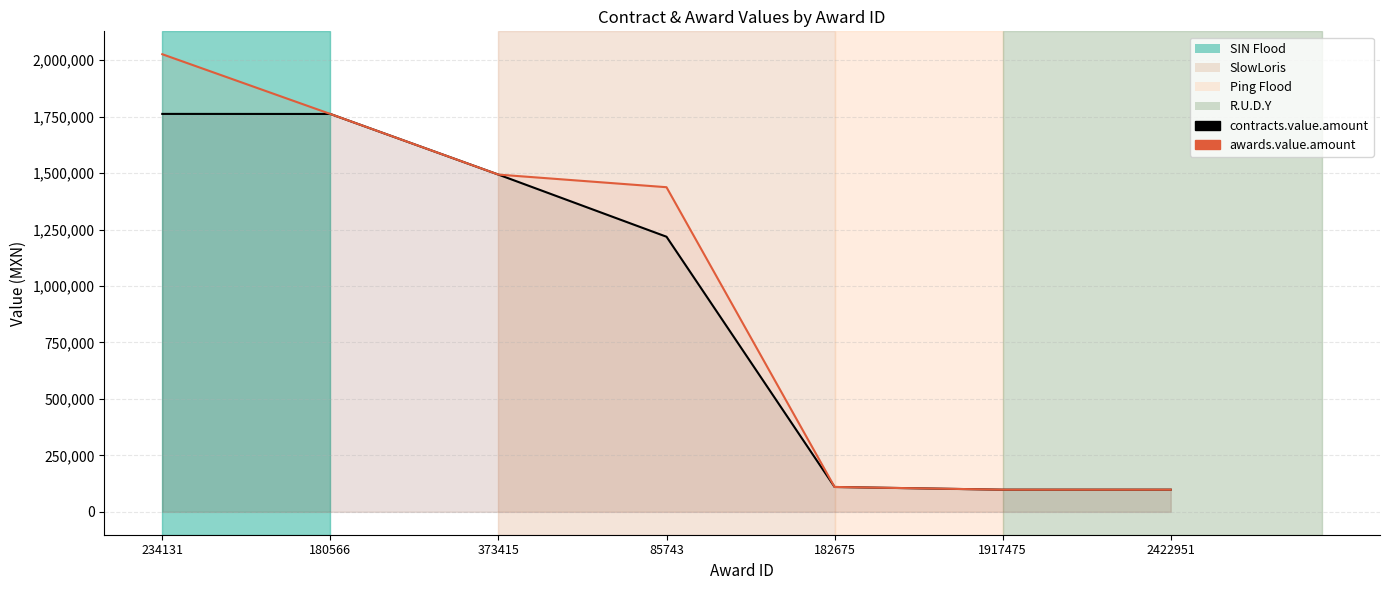

Reading right to left, extract all data points from this chart.

contracts.value.amount: 2422951=98160.0	1917475=98160.0	182675=110185.2	85743=1218406.6	373415=1493581.9	180566=1762086.6	234131=1762354.2
awards.value.amount: 2422951=98160.0	1917475=98160.0	182675=110185.2	85743=1437719.7	373415=1493581.9	180566=1762086.6	234131=2026707.3